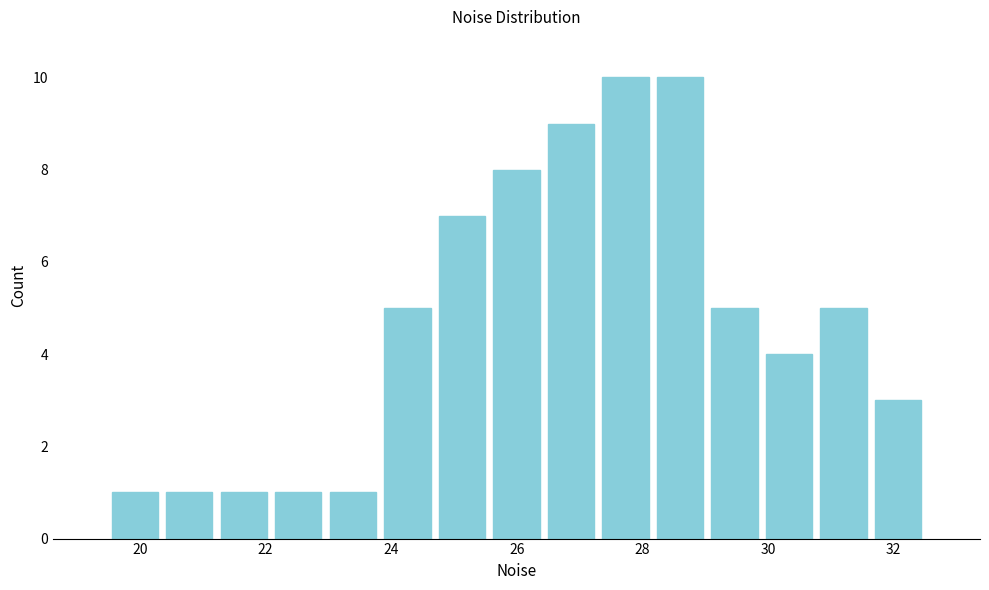

What is the height of the bar covering 26.4 to 27.2 on the x-axis? Neither the bar edges nor the heights are printed on the chart, so give them approximately, as read against the axes.

9